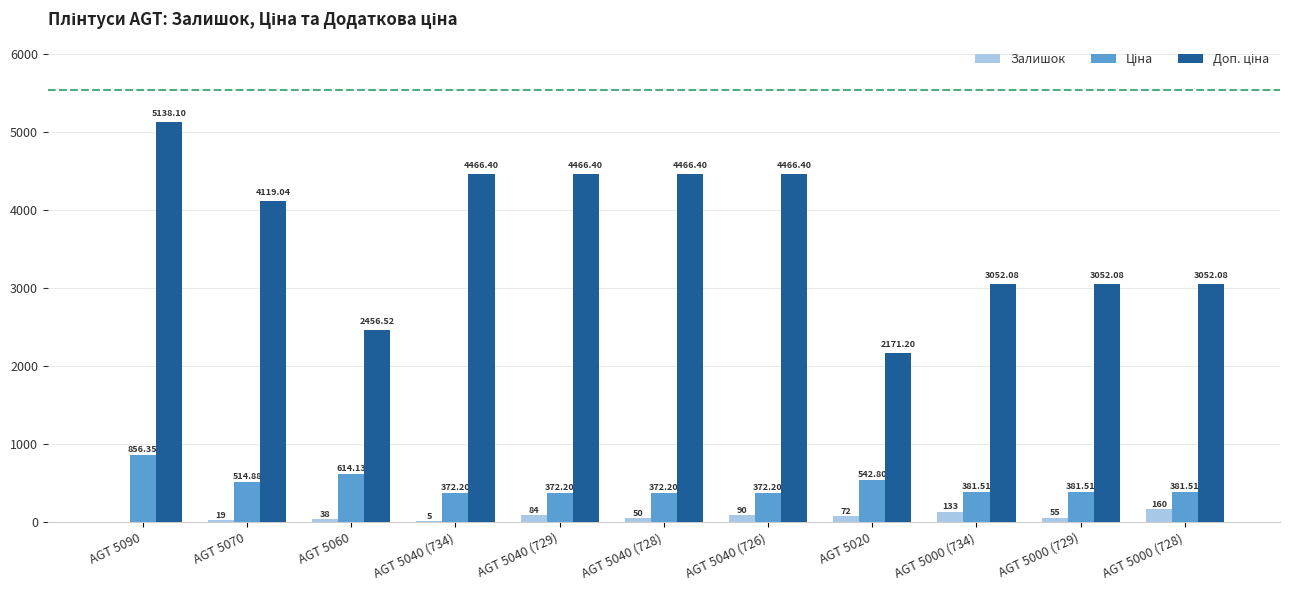

What is the sum of the Залишок values at AGT 5090 and AGT 5000 (729)?

55.0